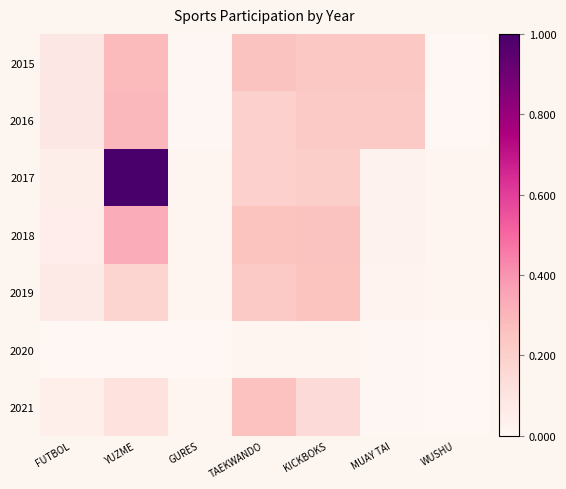

Which series has the largest total across all categories?

2017